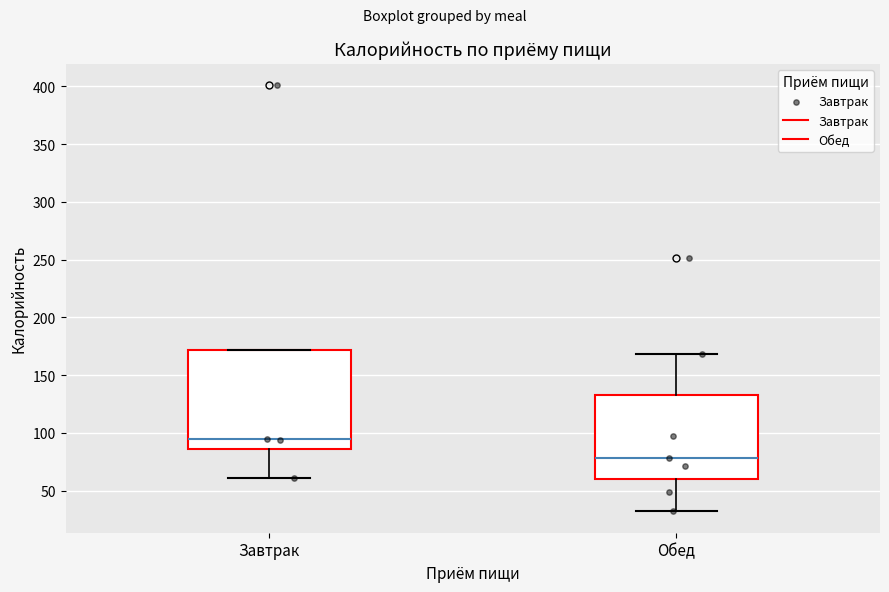

Reading left to right, read every box against the y-axis: the position of its median line, the range the box covers, and the ends of its whiskers. The values are not printed on the chart, so give them approximately, as read against the axis.

Завтрак: median 95, box 85 to 170, whiskers 60 to 170
Обед: median 80, box 60 to 135, whiskers 30 to 170